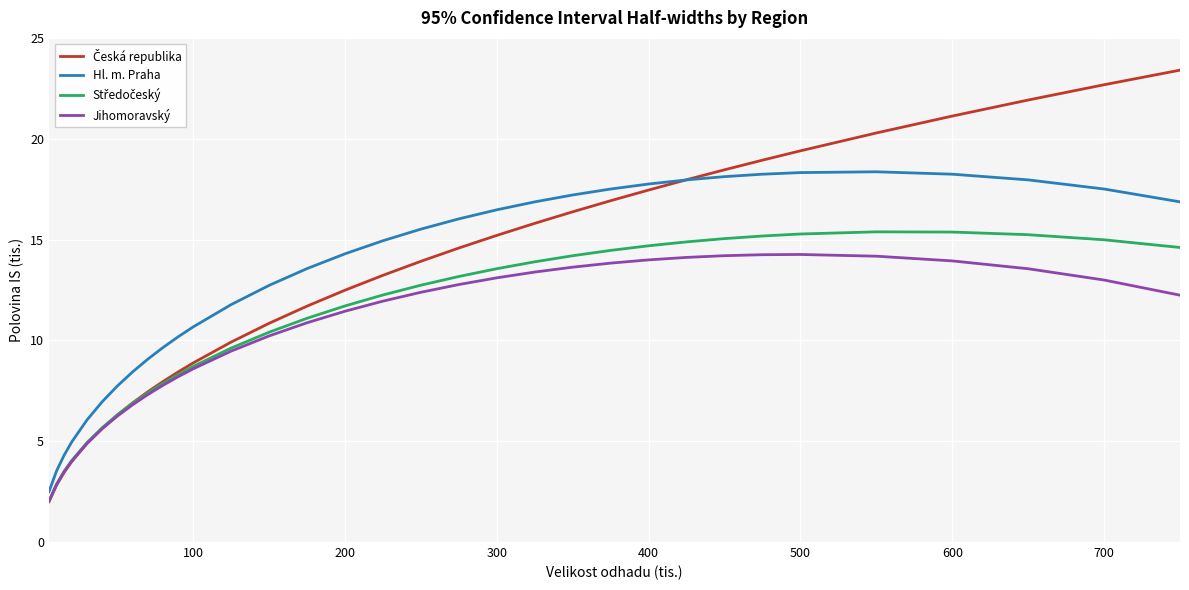

How many lines are shown in the chart?

4